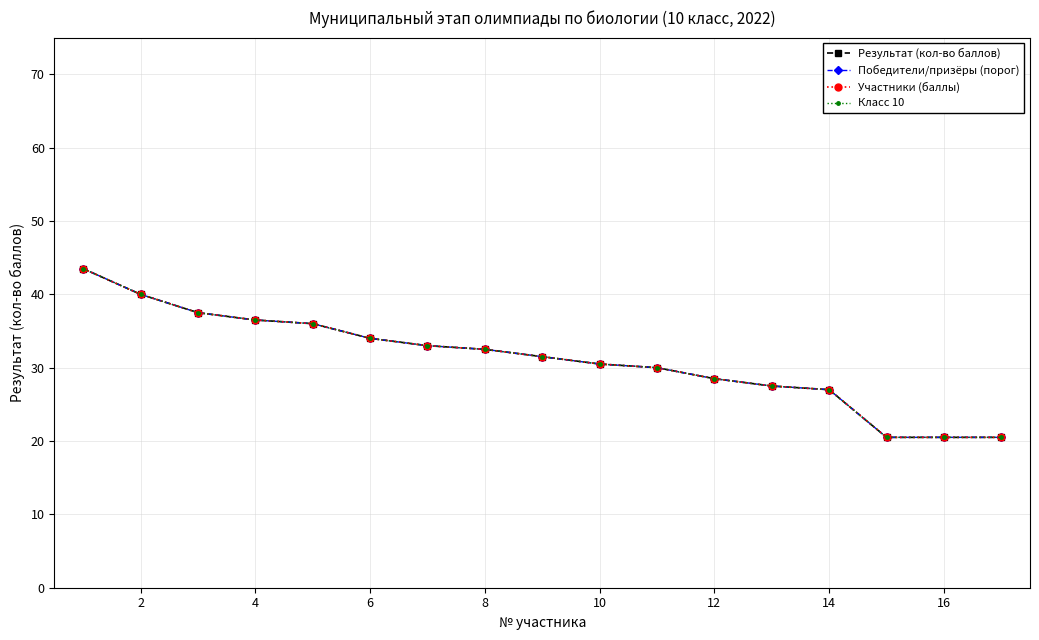

What are all the series names shown in the legend?

Результат (кол-во баллов), Победители/призёры (порог), Участники (баллы), Класс 10